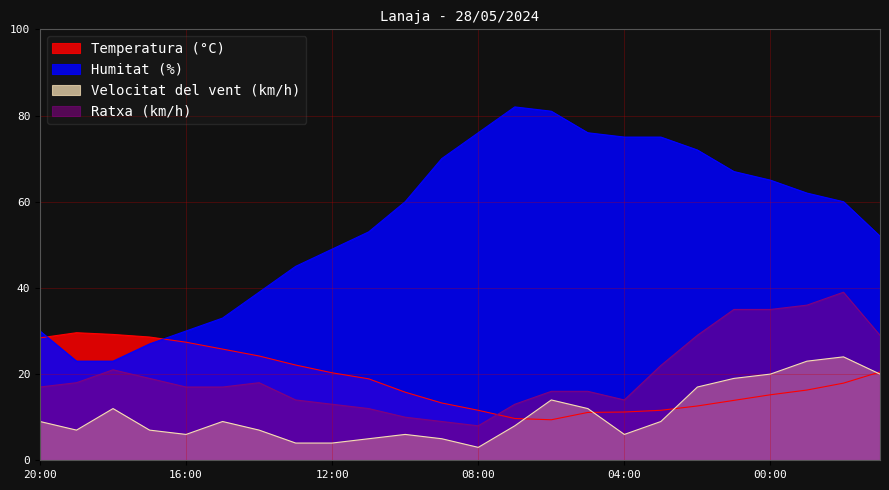

What is the difference between the second highest and second lowest values in the Ratxa (km/h) series?

27.0